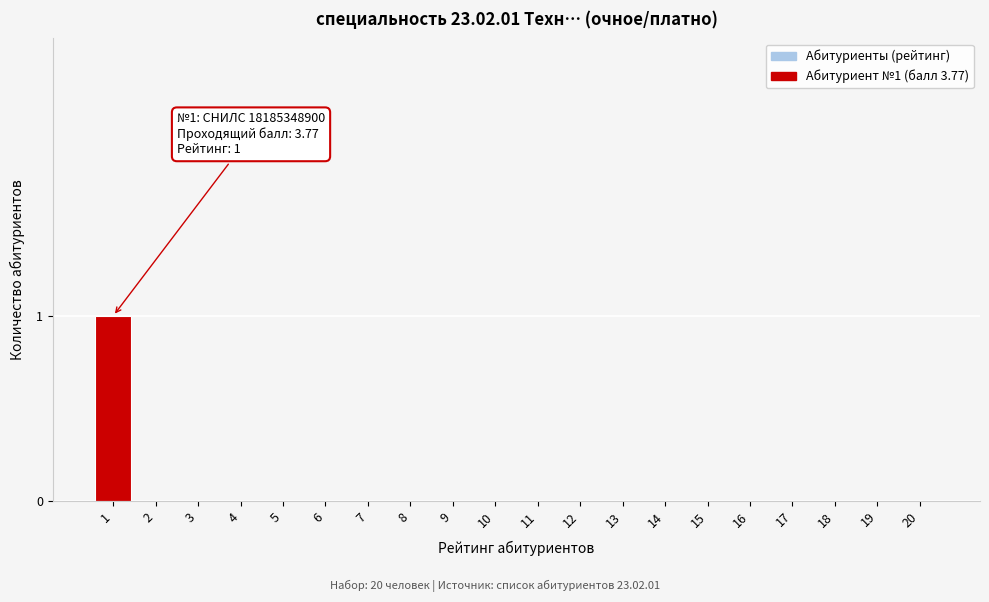

Reading left to right, transcribe all the data shown in this chart.

1=1	2=0	3=0	4=0	5=0	6=0	7=0	8=0	9=0	10=0	11=0	12=0	13=0	14=0	15=0	16=0	17=0	18=0	19=0	20=0